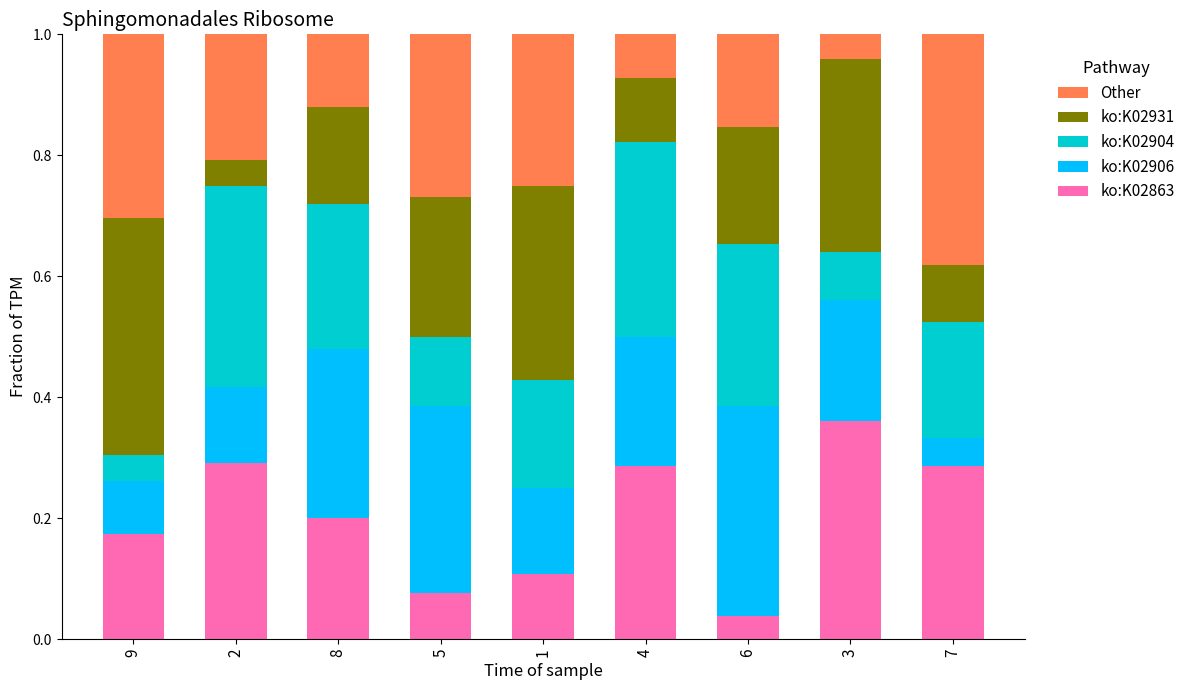

Does the chart contain stacked bars?

Yes